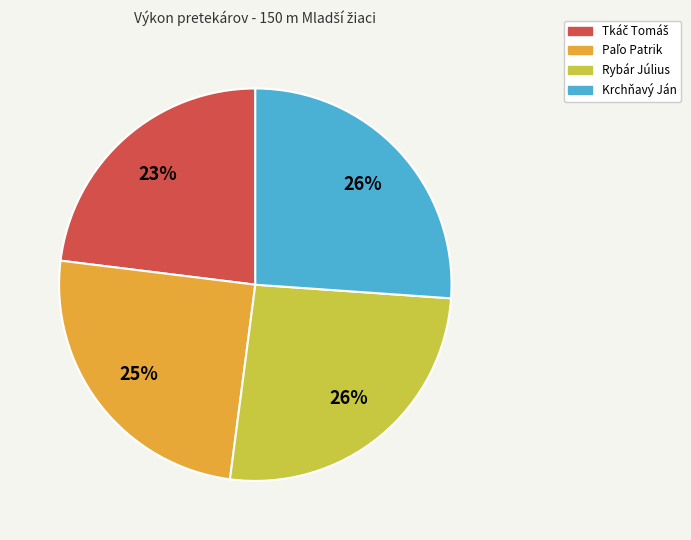

What is the ratio of the value at Krchňavý Ján to the value at Rybár Július?

1.0